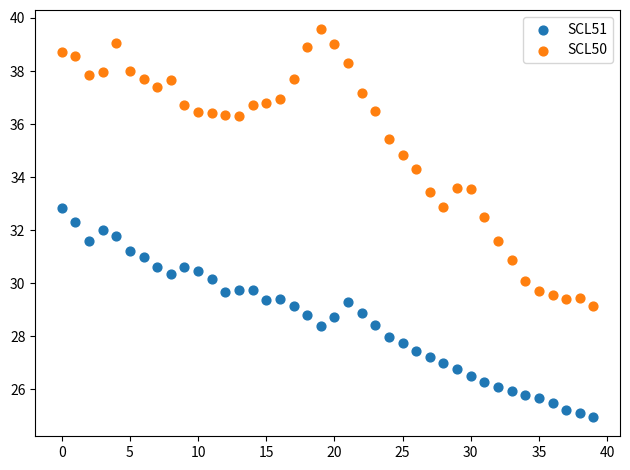

Which series has the widest spread of Y values?

SCL50